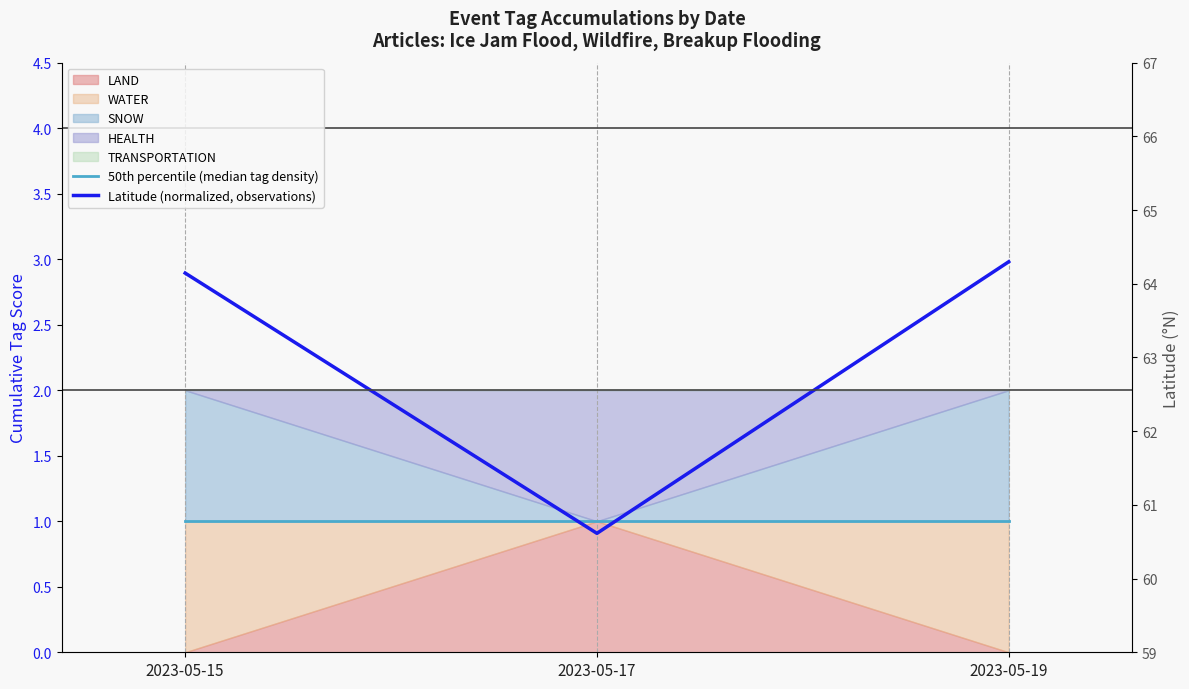

List the labels in order of 50th percentile (median tag density) value, largest first.

2023-05-15, 2023-05-17, 2023-05-19